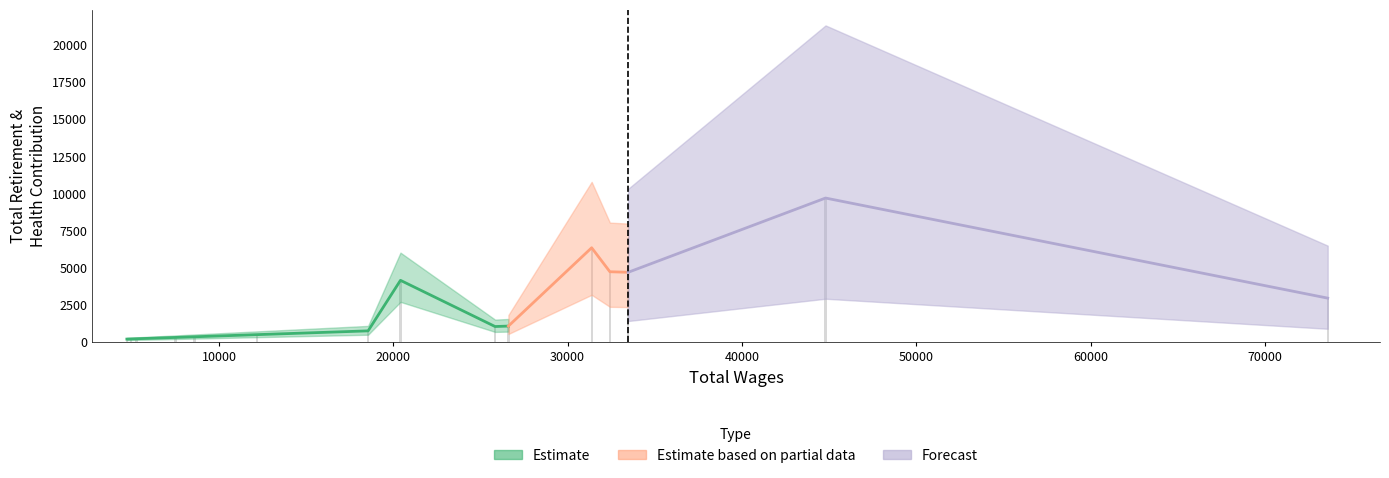

What is the sum of all values?

37072